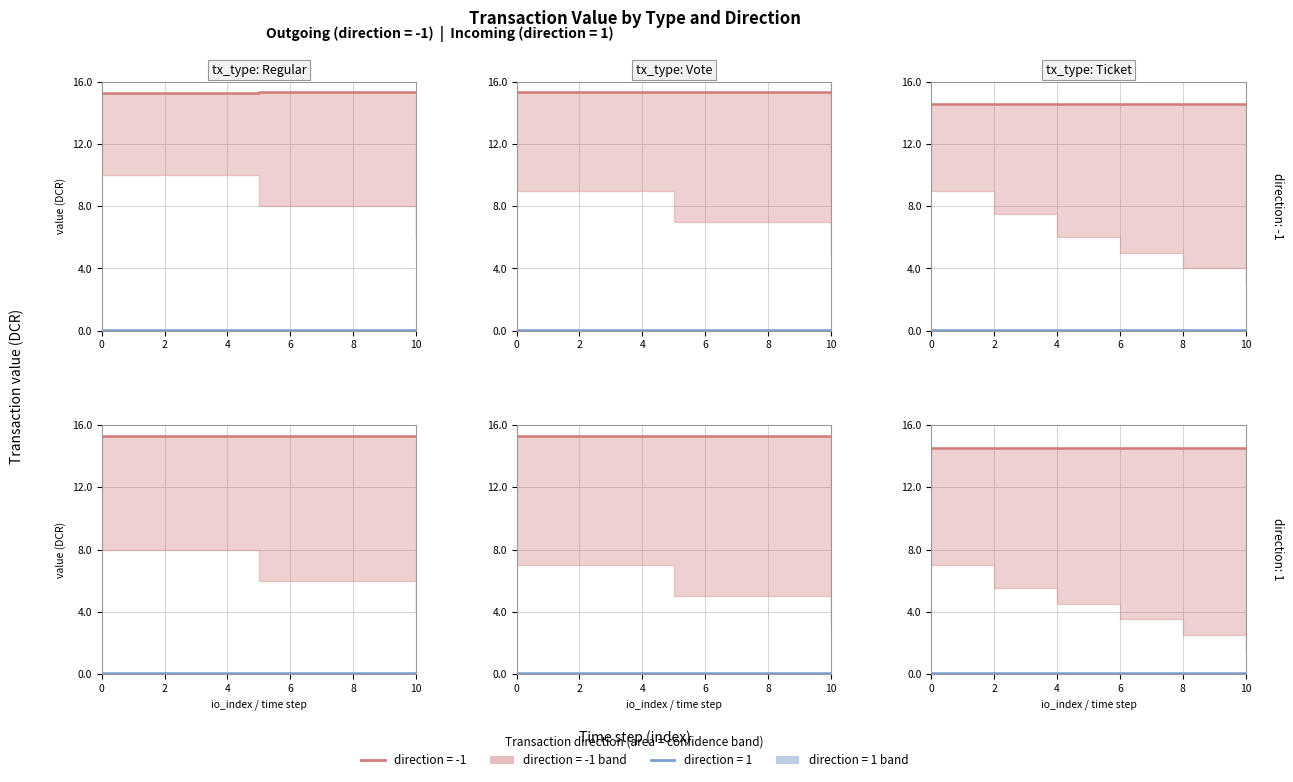

What is the minimum value for Regular?

15.3